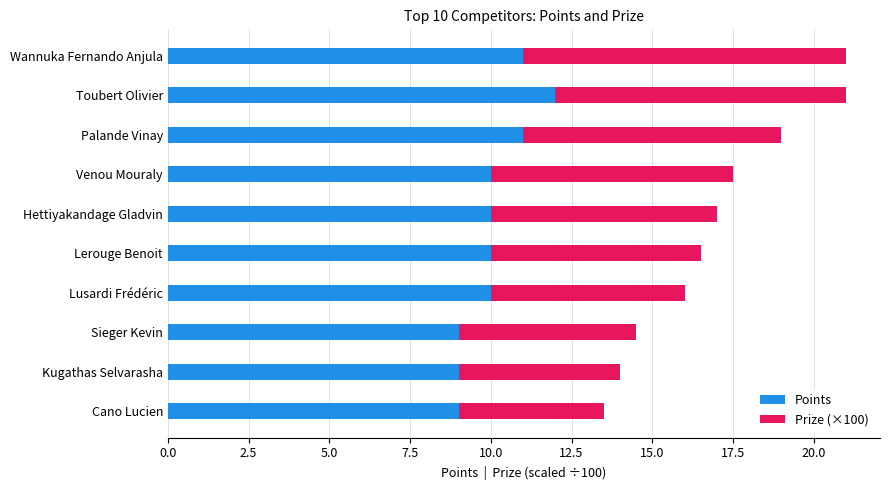

The value of Points at Lusardi Frédéric is 4.7. True or false?

False